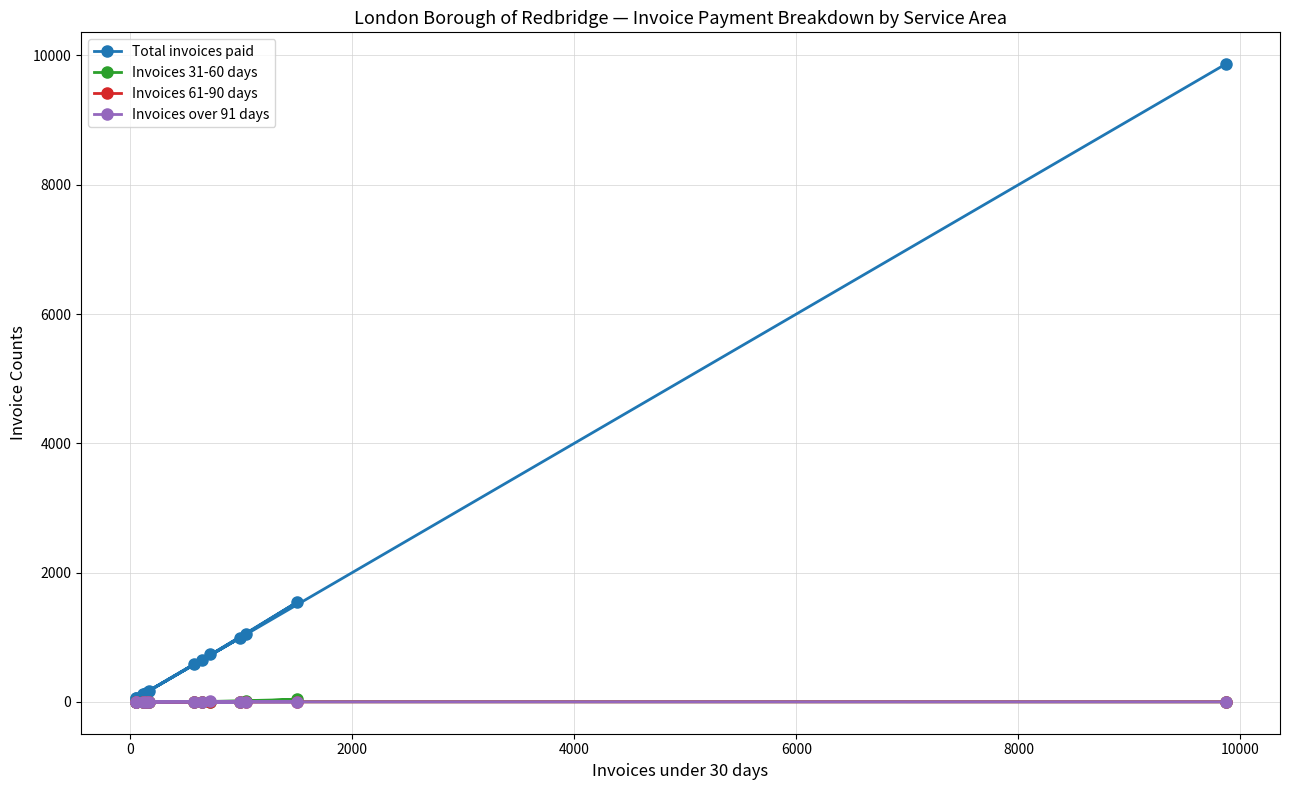

How many data points does each series have?

12